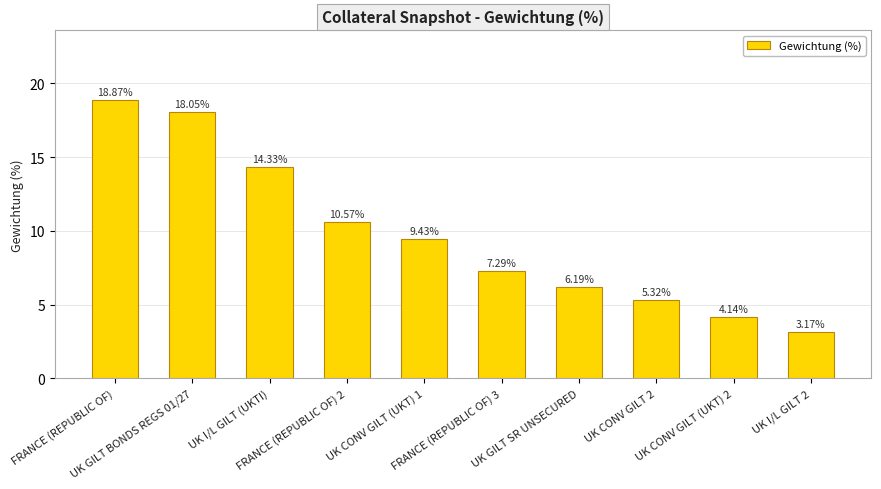

Is it true that the value at FRANCE (REPUBLIC OF) is 33.0?

False